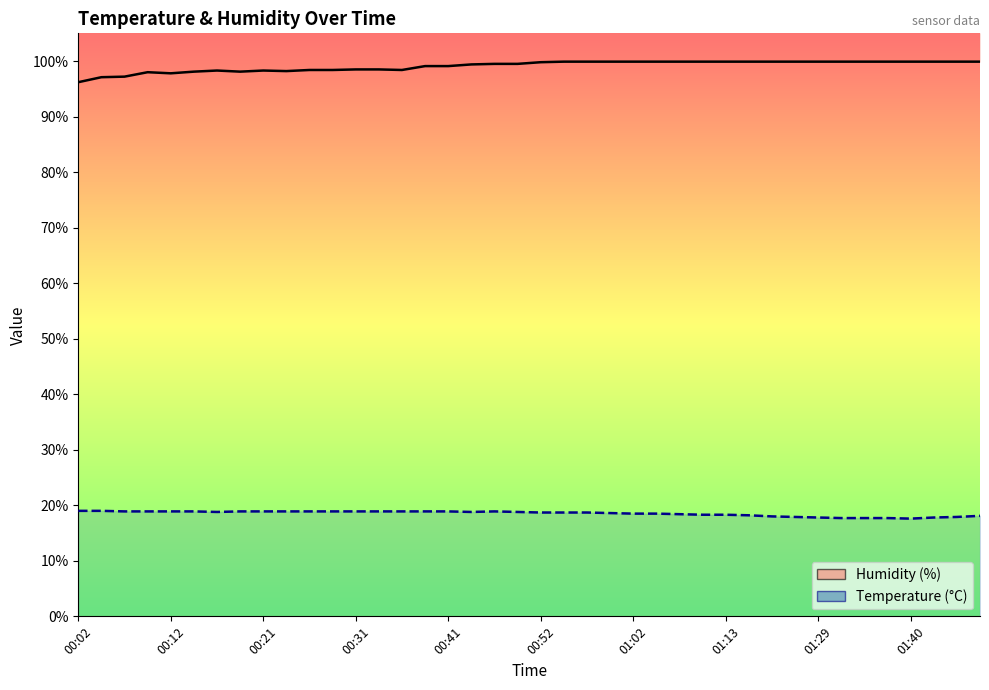

Which has a higher value, 01:16 or 01:08?

01:08